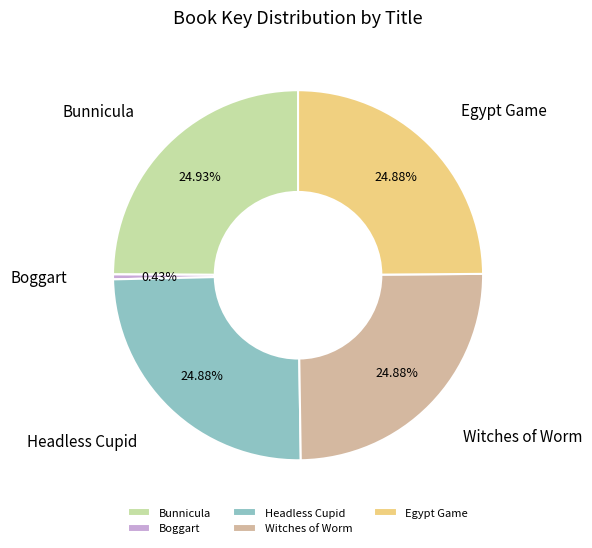

What percentage is NOT represented by Bunnicula?

75.1%